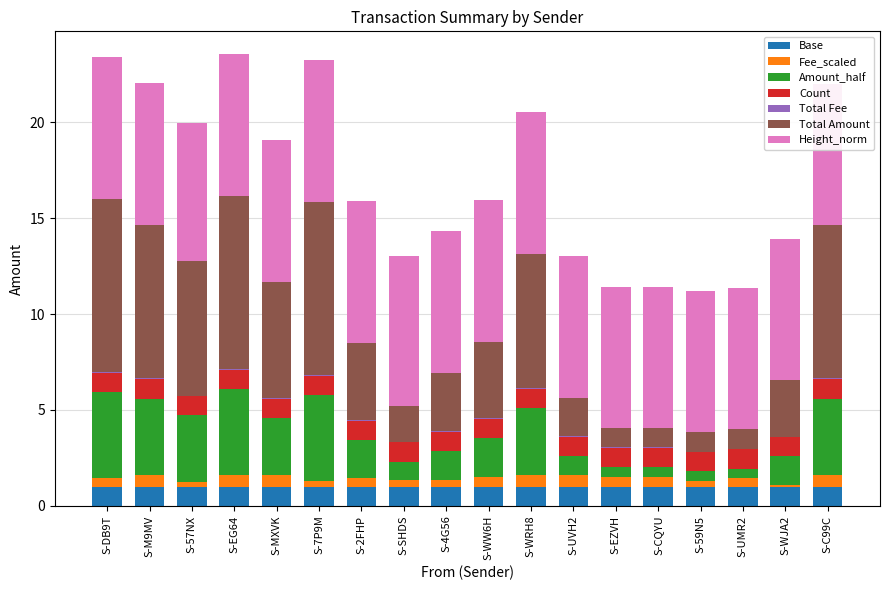

Are the bars horizontal?

No